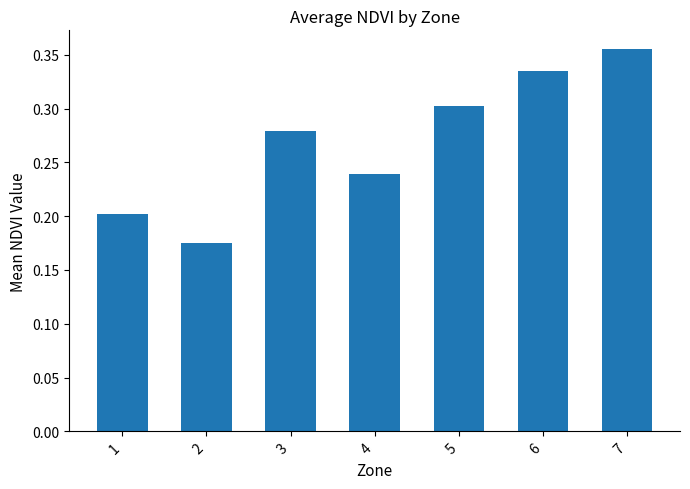

Between 7 and 1, which is larger?

7